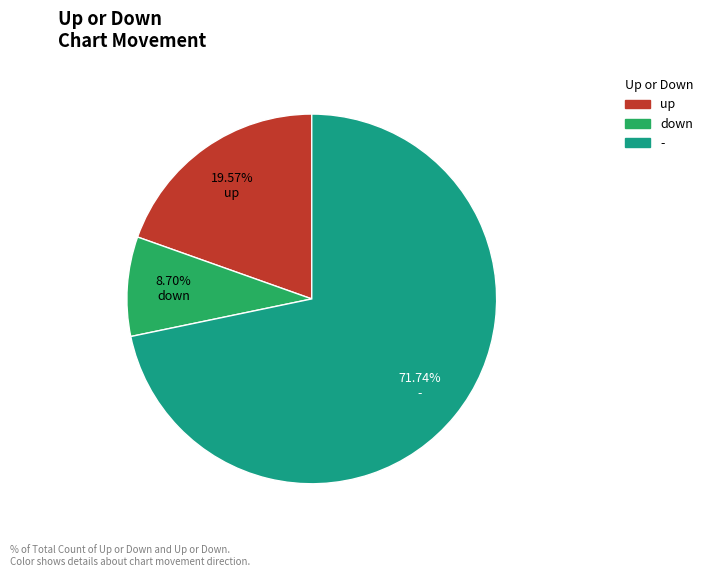

How many segments does this pie chart have?

3